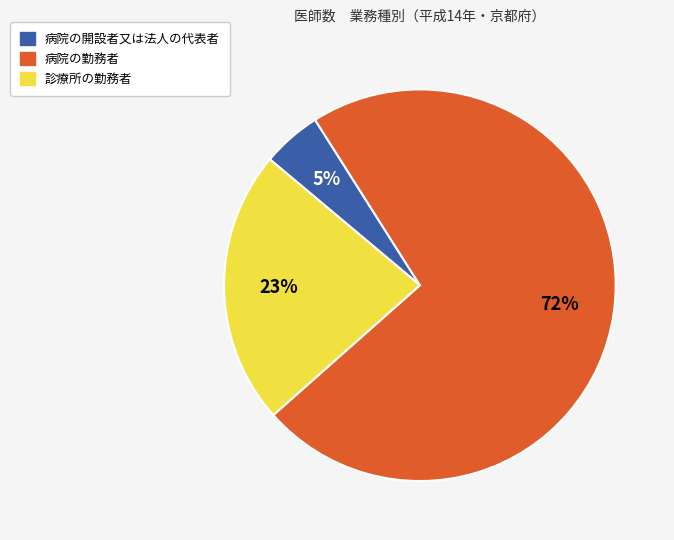

To the nearest percent, what portion does 病院の勤務者 represent?

72%